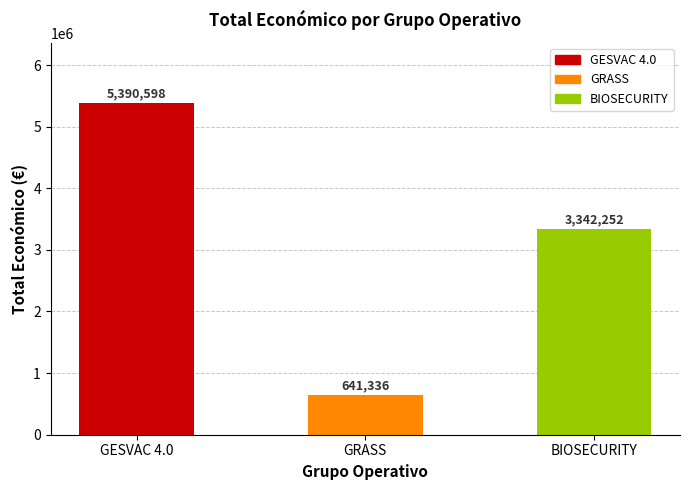

What position from the right is GESVAC 4.0?

3